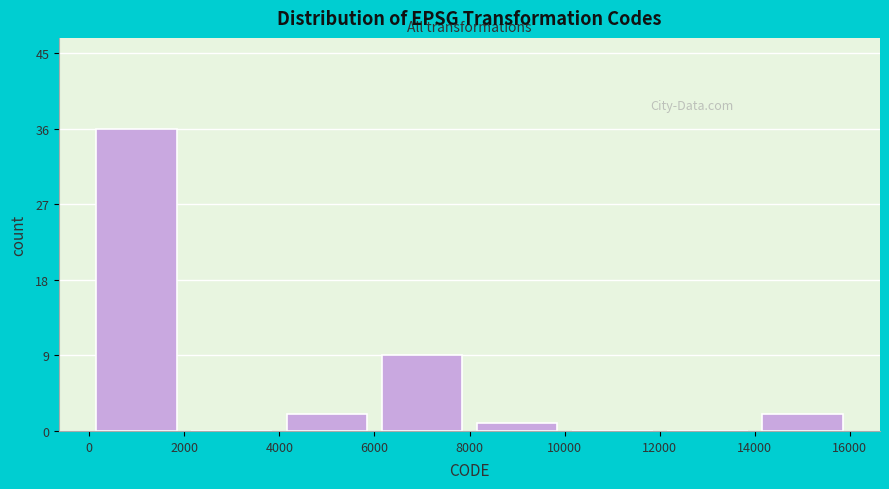

How tall is the bar that spans 6000 to 8000 on the x-axis? The values are not printed on the chart, so give them approximately, as read against the axis.

9